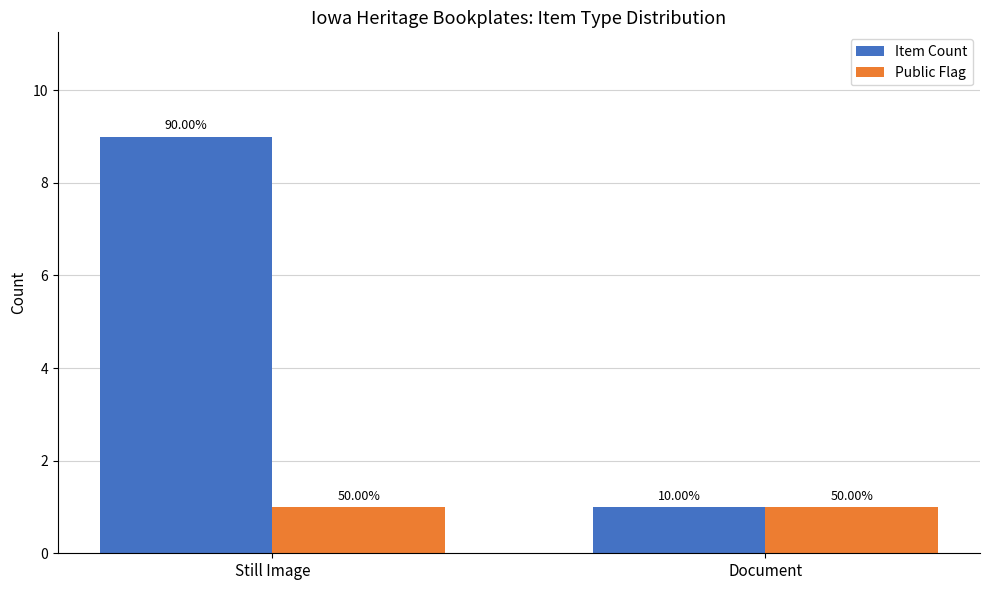

What is the maximum value shown in the chart?

9